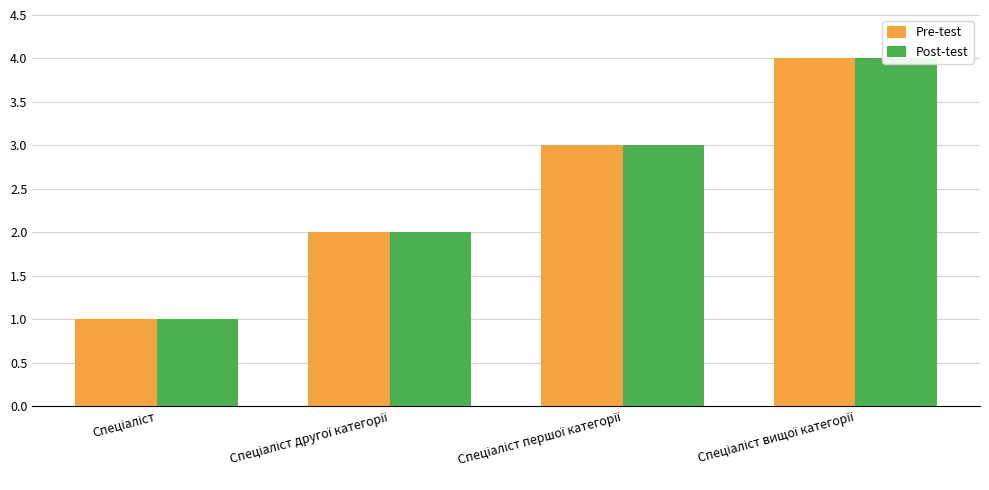

Which series has the largest total across all categories?

Pre-test